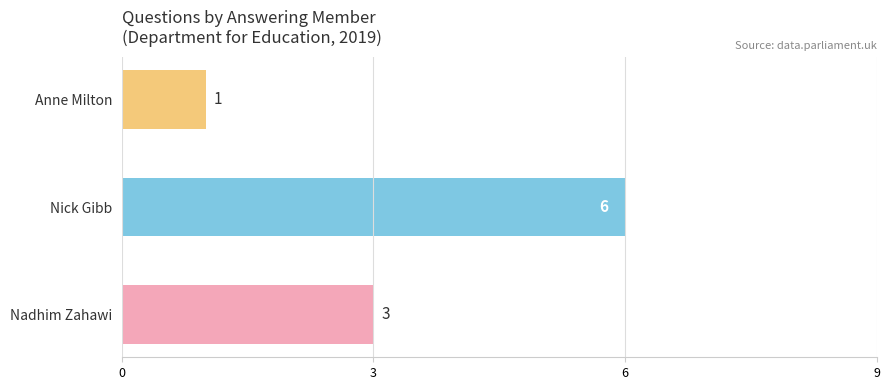

What is the sum of all values?

10